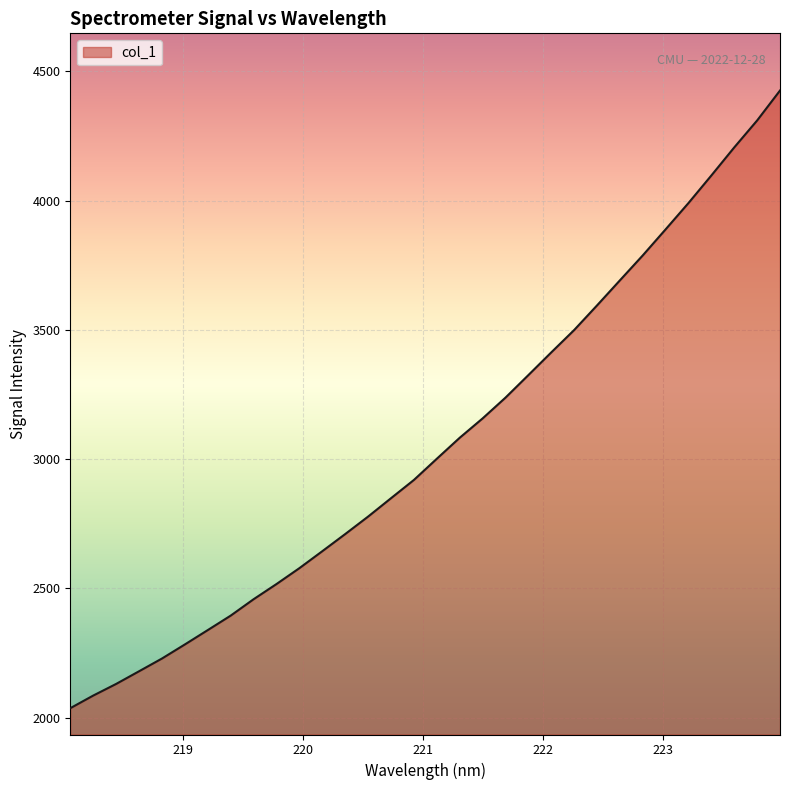

What is the difference between the maximum and minimum values?

2390.1